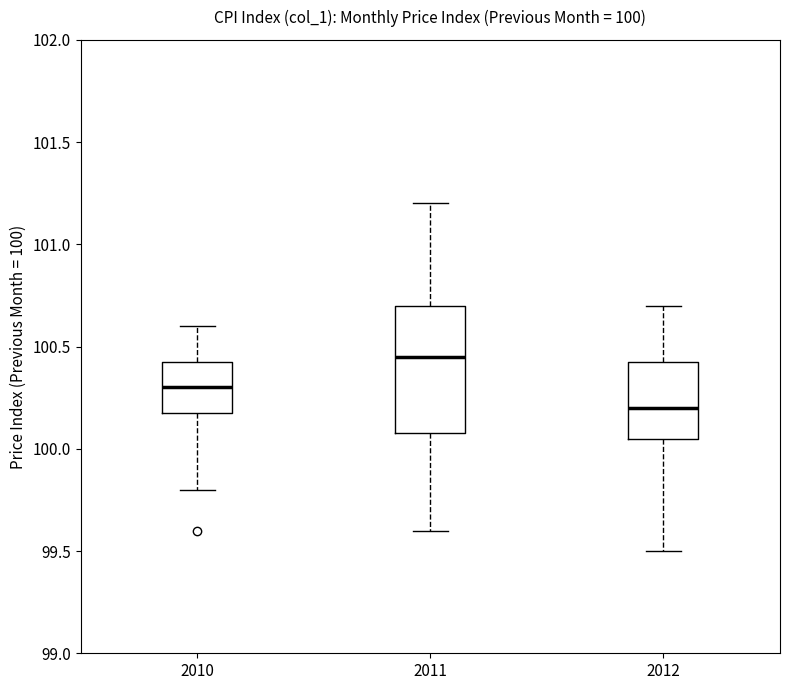

Comparing the boxes themselves (not the whiskers), which one is the tallest?

2011